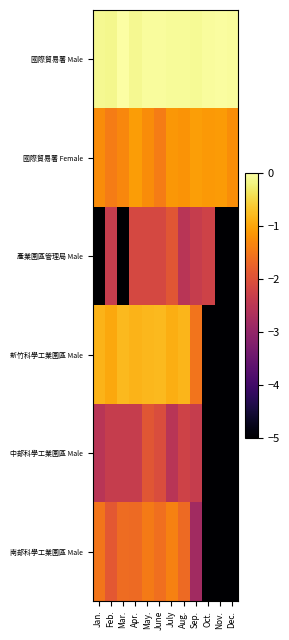

List the series in order of their peak value, lowest first.

產業園區管理局 Male, 中部科學工業園區 Male, 南部科學工業園區 Male, 國際貿易署 Female, 新竹科學工業園區 Male, 國際貿易署 Male